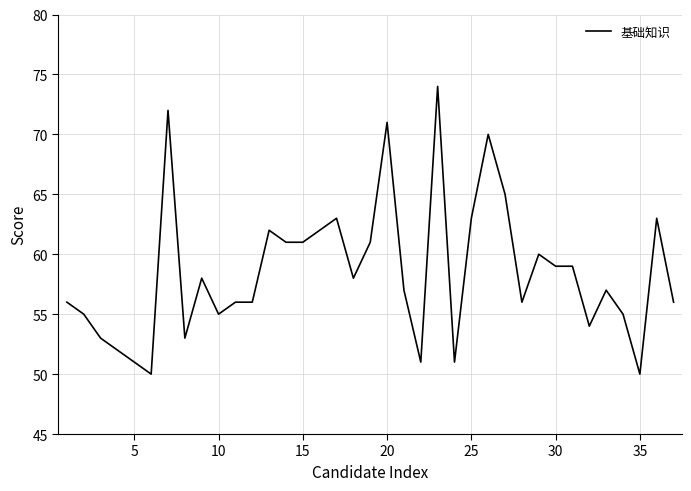

What is the minimum value shown in the chart?

50